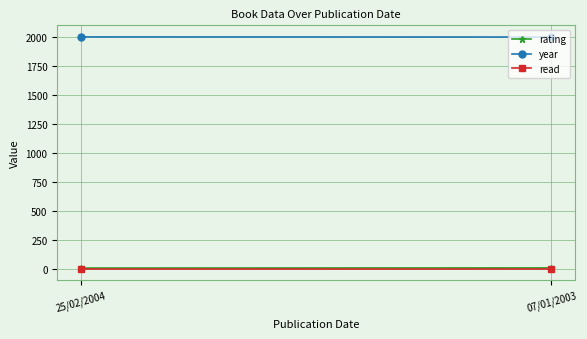

The value of read at 07/01/2003 is 1. True or false?

True